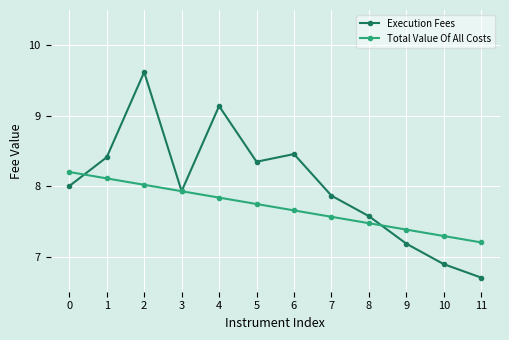

Rank the categories by Execution Fees value from highest to lowest.

2, 4, 6, 1, 5, 0, 3, 7, 8, 9, 10, 11